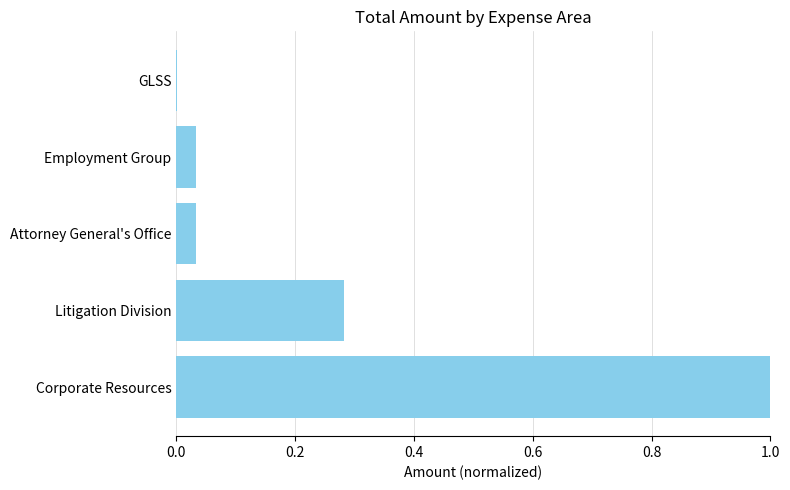

What is the sum of all values?

1.3